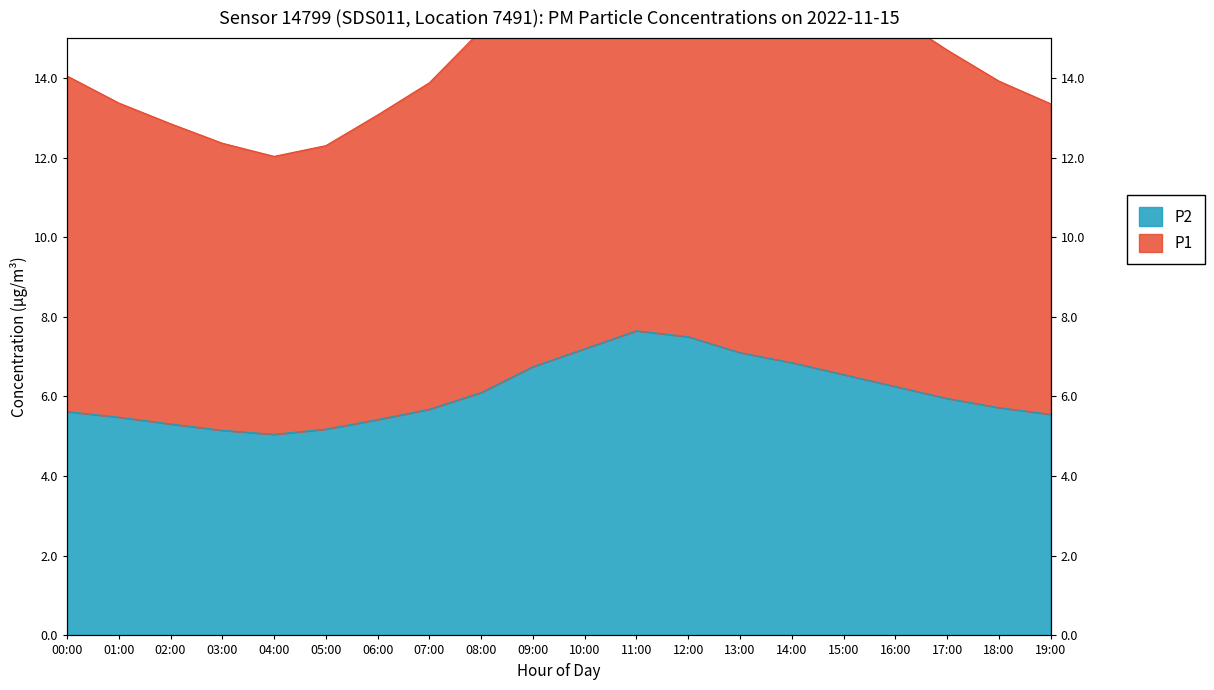

The value of P1 at 19:00 is 13.3. True or false?

True